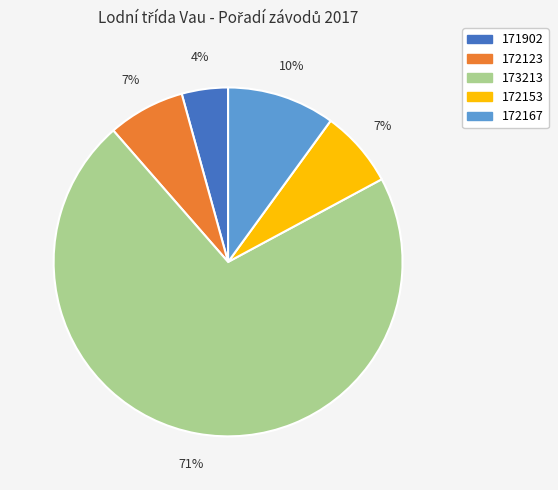

Does 173213 represent more than half of the total?

Yes